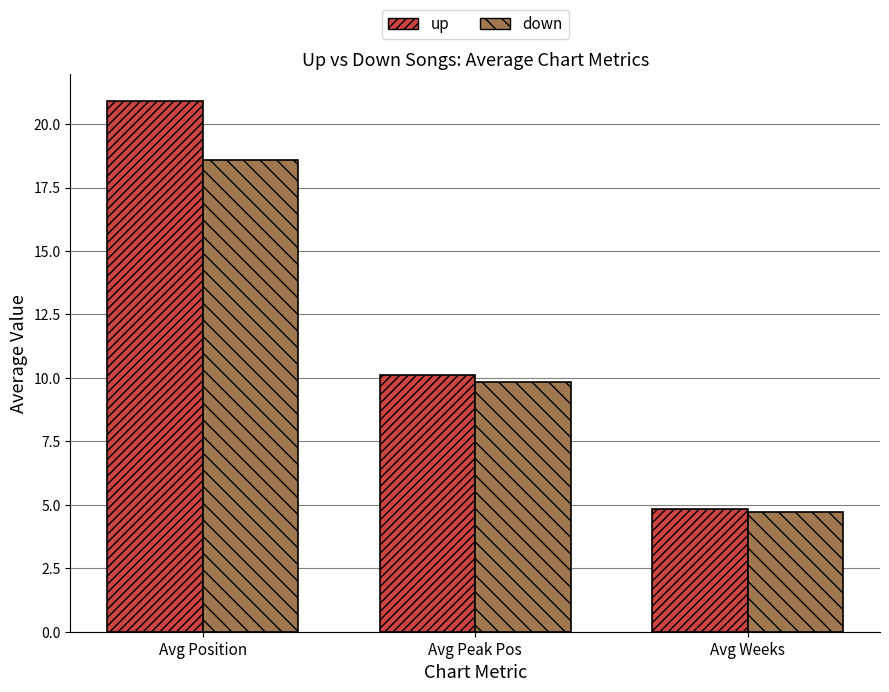

What is the difference between the second highest and minimum values in the down series?

5.1